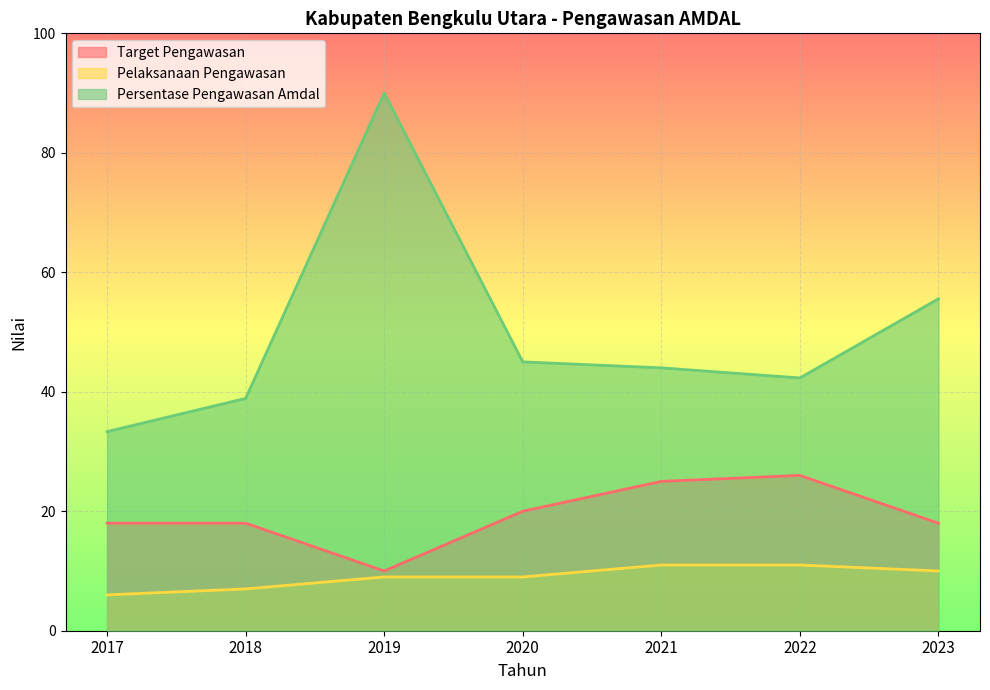

Which series changed the most between 2017 and 2023?

Persentase Pengawasan Amdal